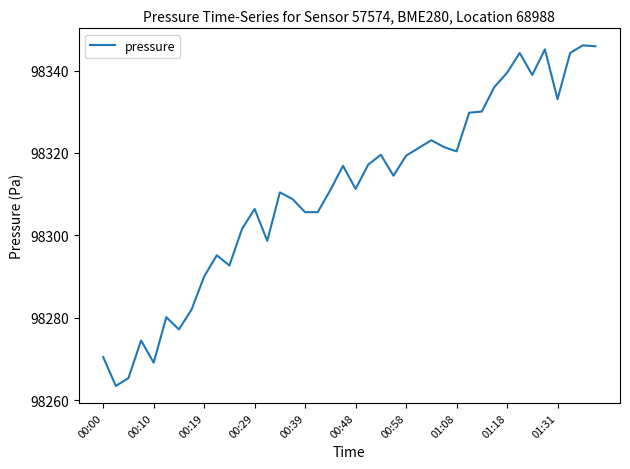

True or false: the data has more than 0 interior local peaks.

True